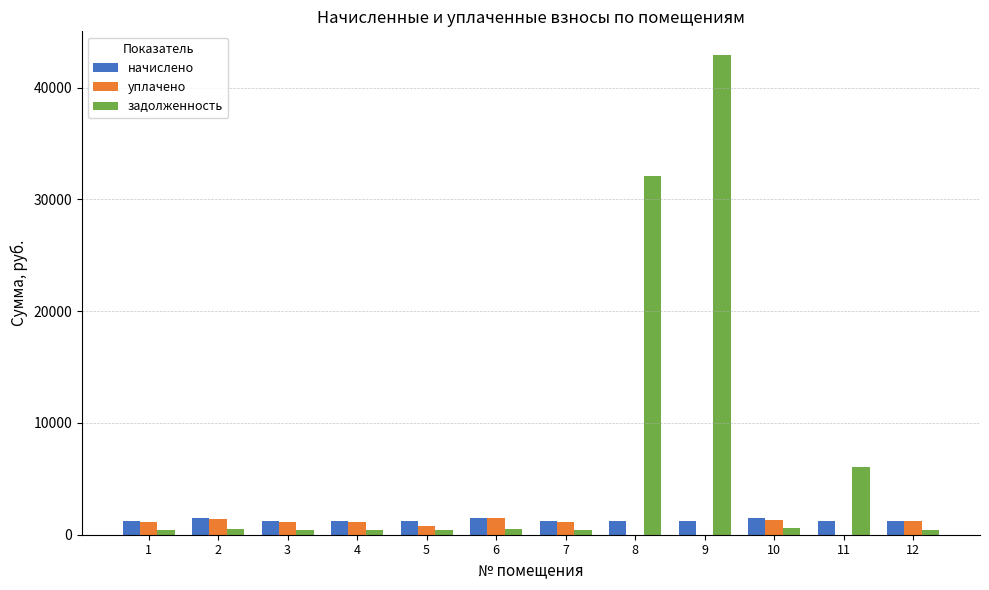

Which series has the largest total across all categories?

задолженность